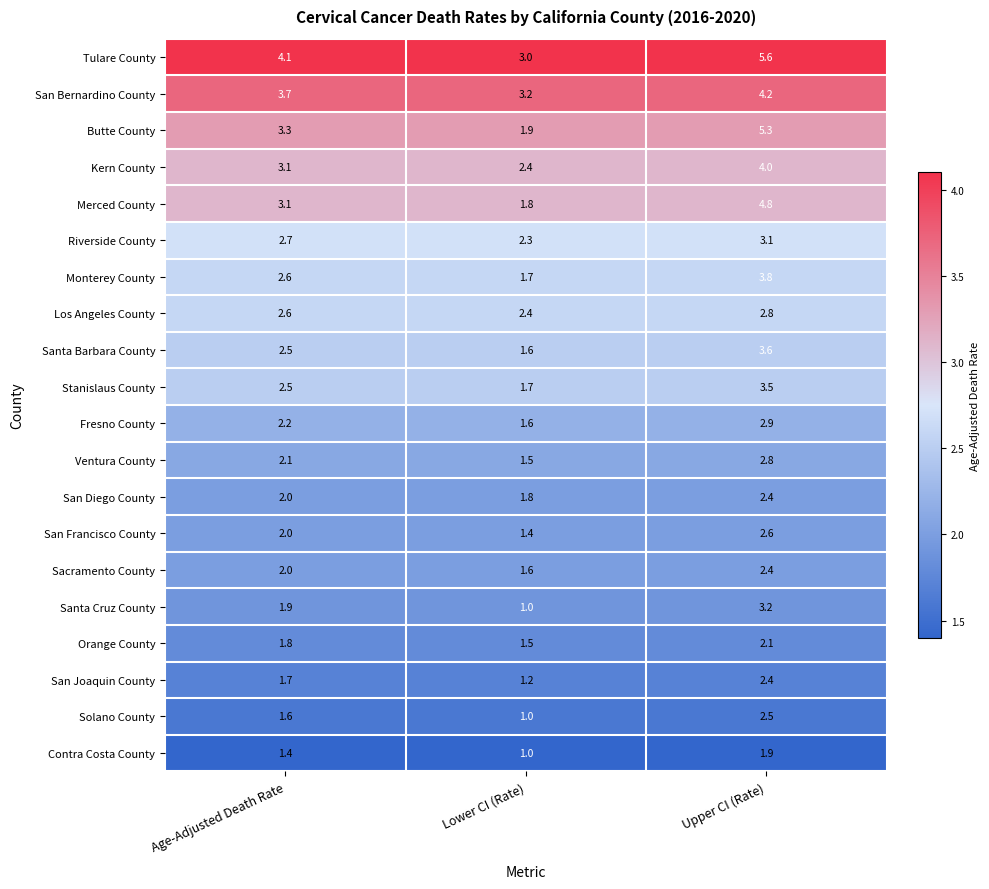

What value does the Santa Barbara County series have at Upper CI (Rate)?

3.6